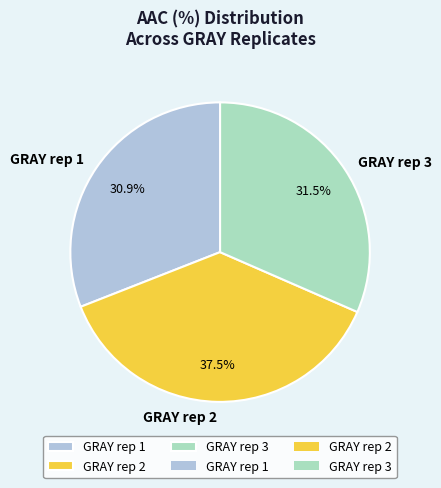

Which slice is the largest?

GRAY rep 2